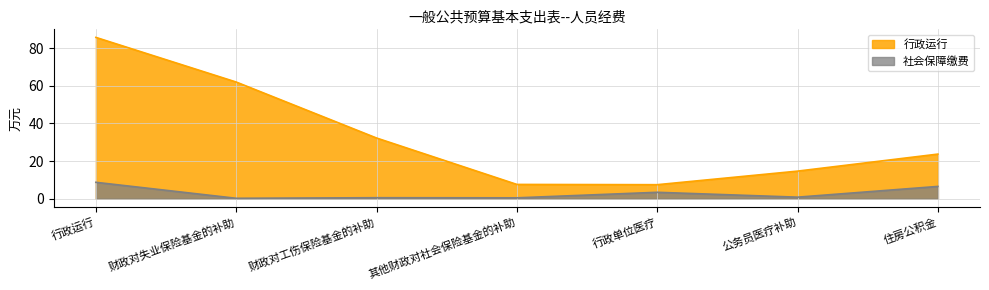

Count the number of data series in this chart.

2